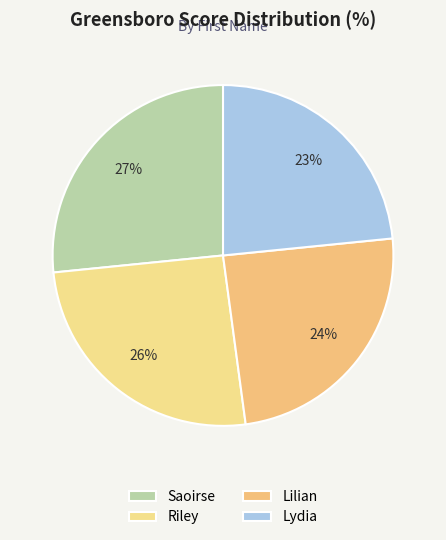

To the nearest percent, what percentage of the pie is Riley?

26%